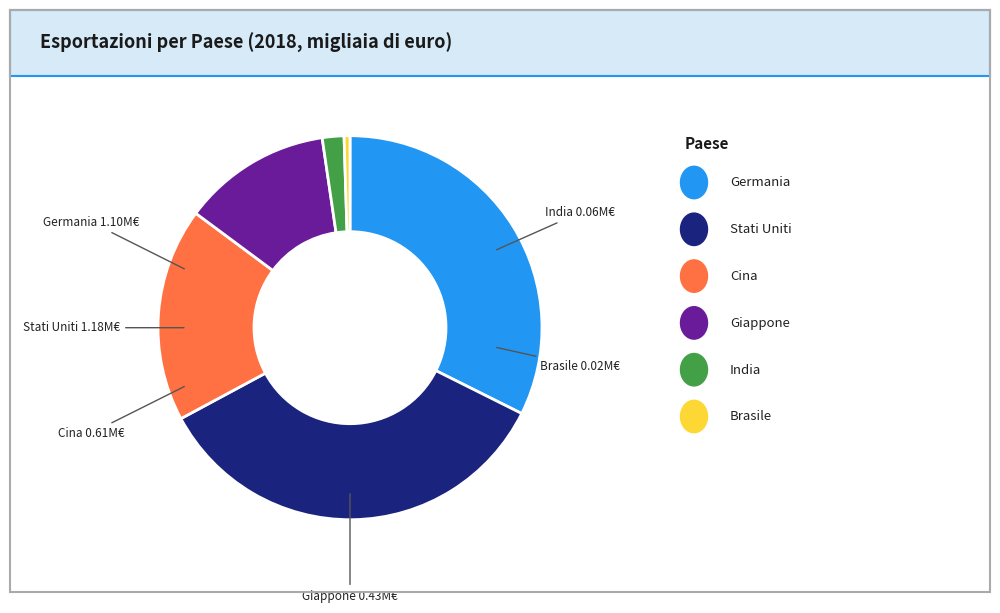

Do Brasile and Cina together represent more than half of the pie?

No